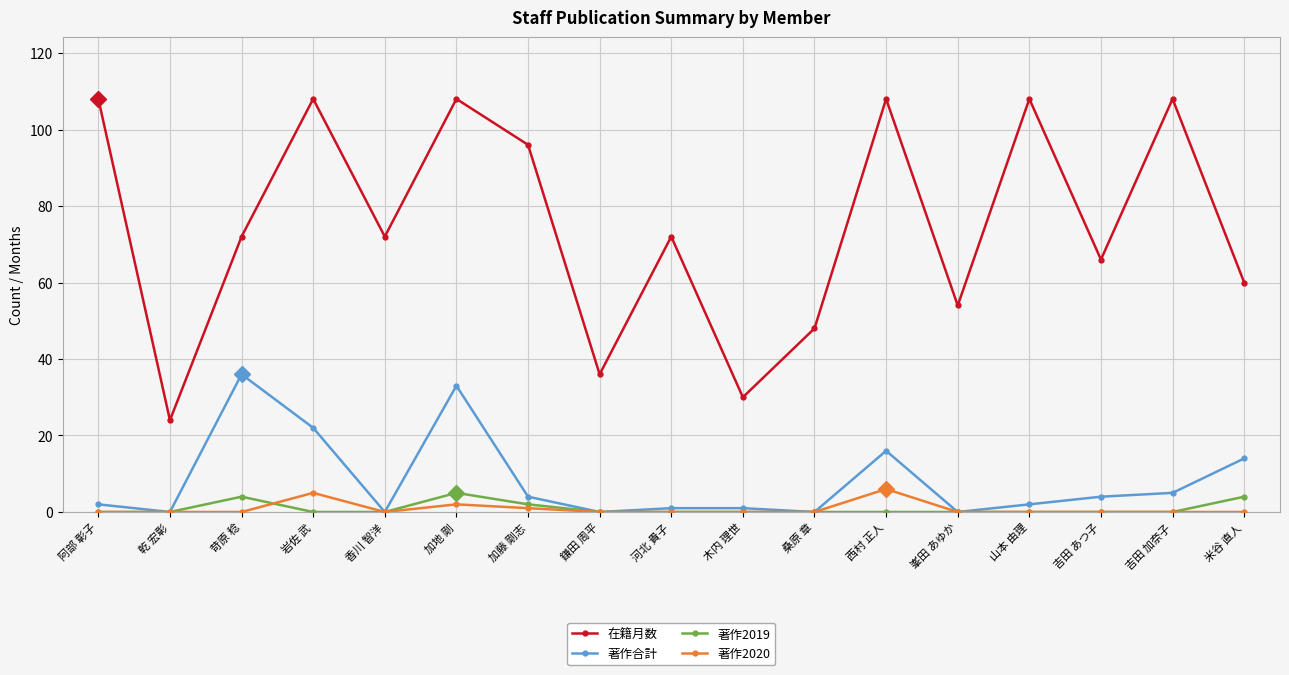

The value of 著作2019 at 山本 由理 is 0. True or false?

True